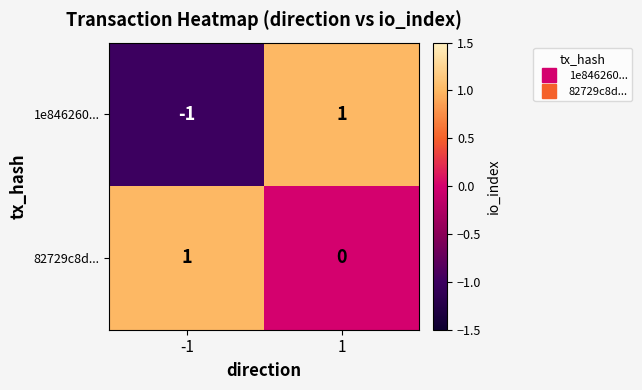

Is it true that 1e846260... equals -1 at -1?

True